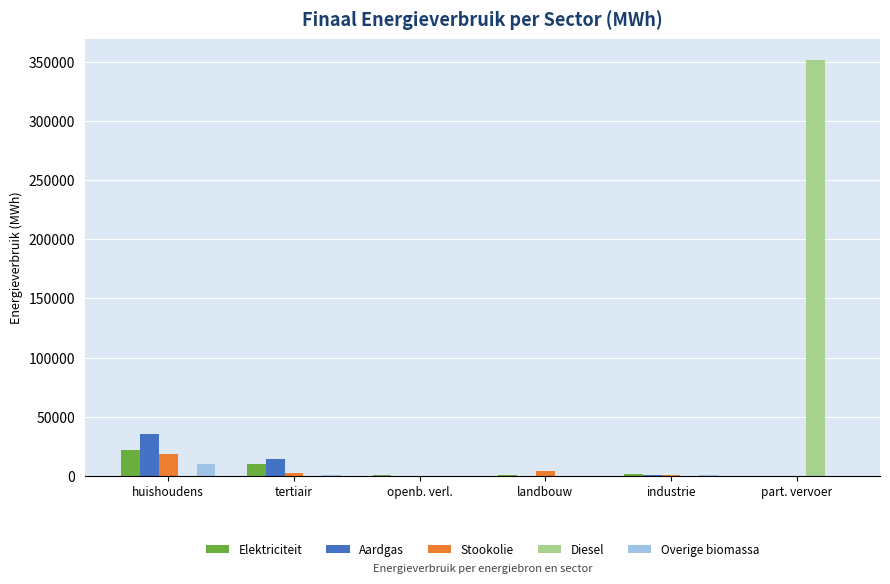

The Stookolie series shows 0.0 at part. vervoer. True or false?

True